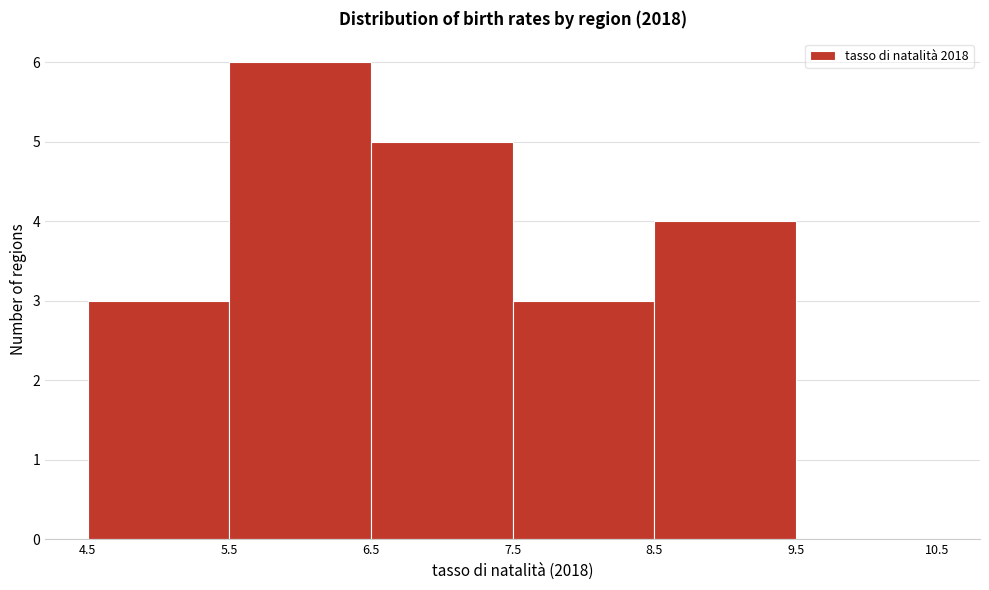

Over which range of the x-axis is the bar tallest?

5.5 to 6.5